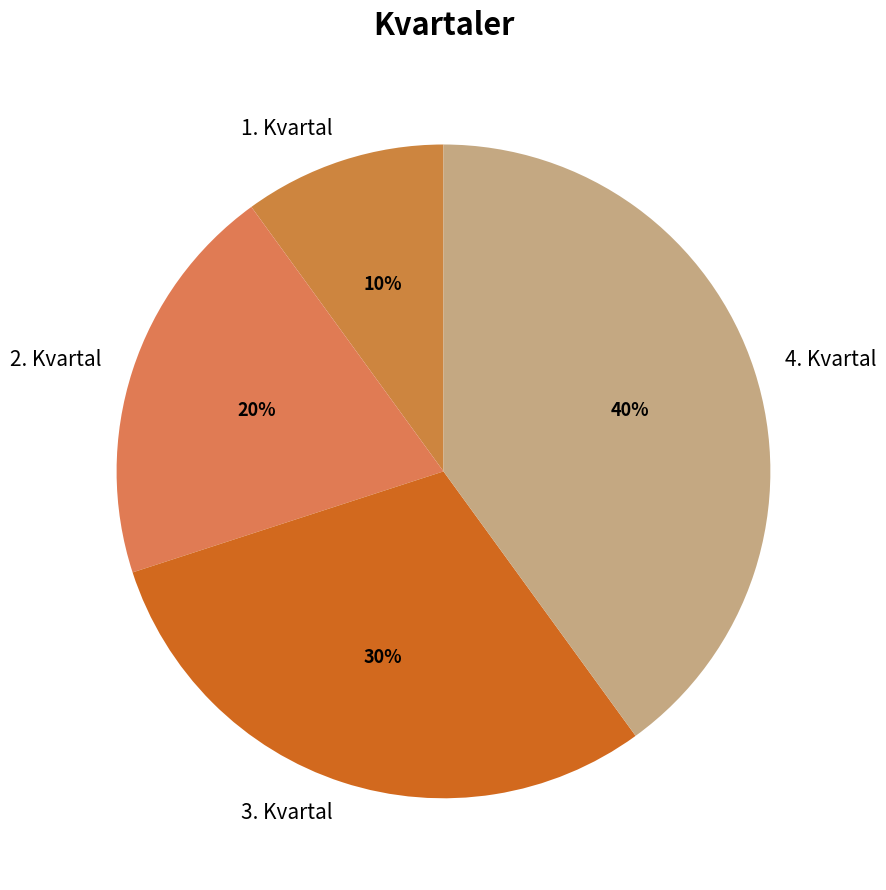

To the nearest percent, what portion does 4. Kvartal represent?

40%